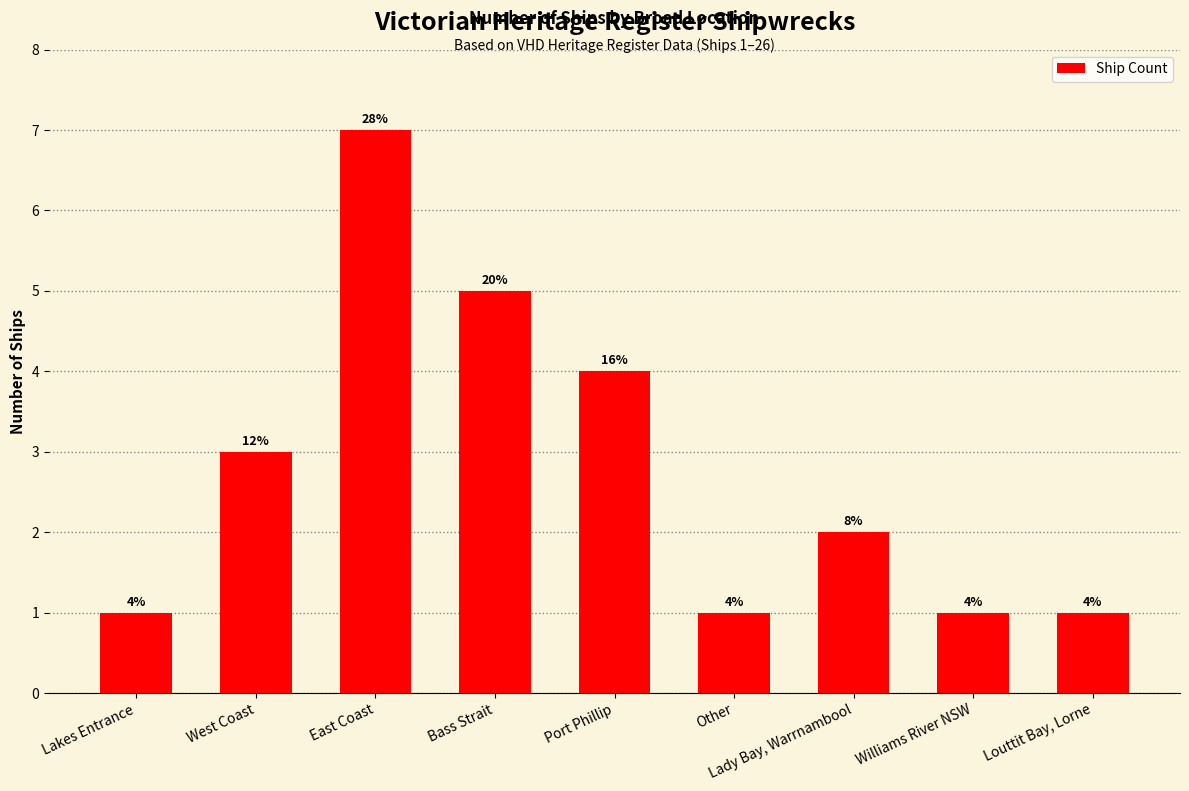

The value at Port Phillip is 4. True or false?

True